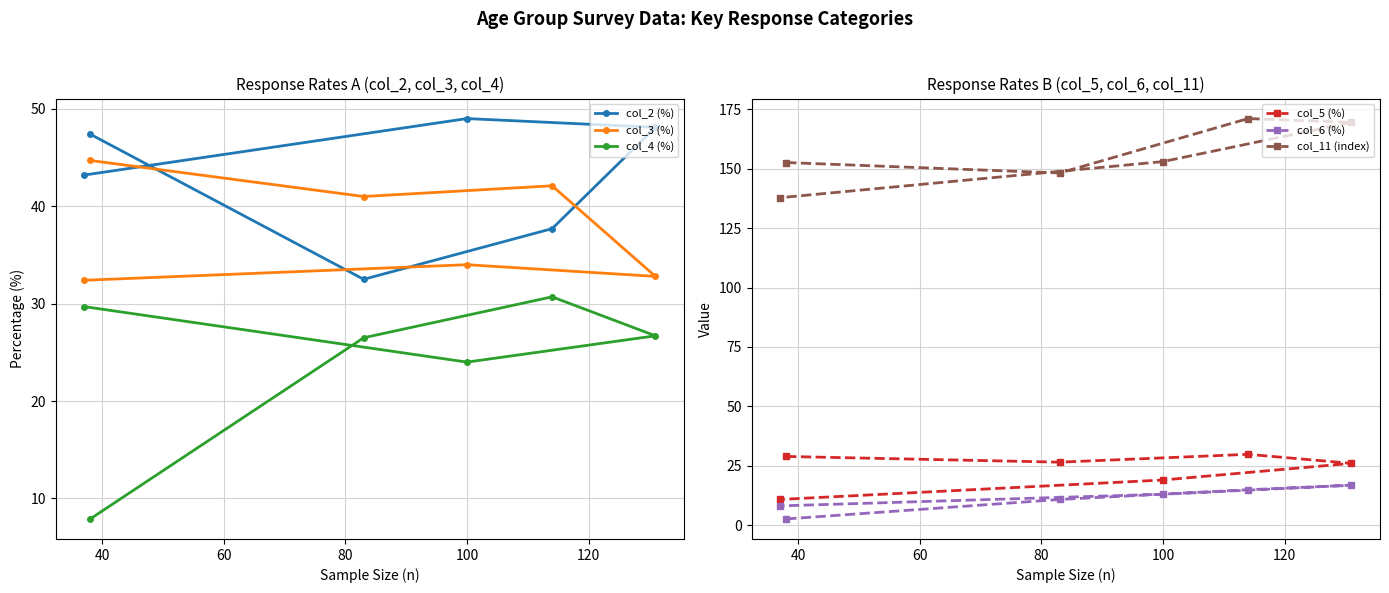

Does the chart have visible grid lines?

Yes